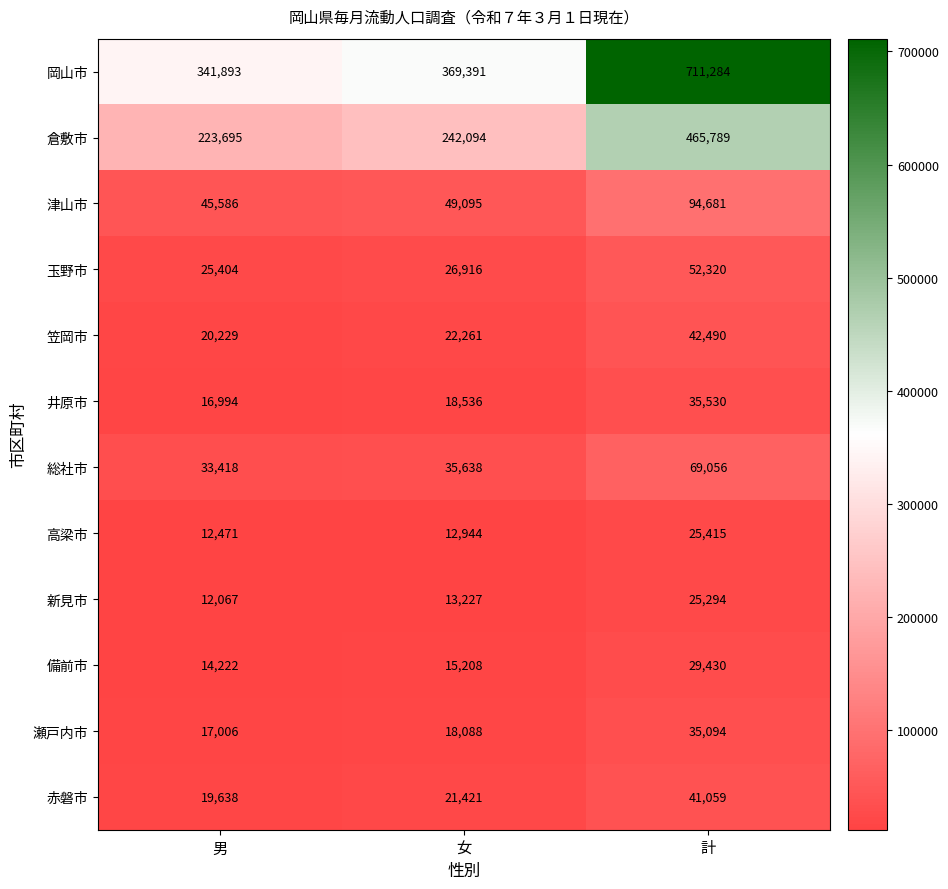

How many data points does each series have?

3